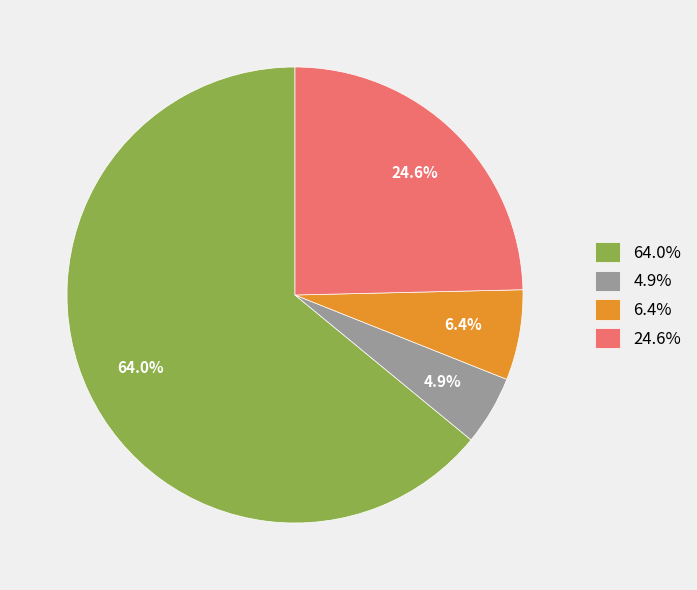

Which category has the smallest portion of the pie?

4.9%